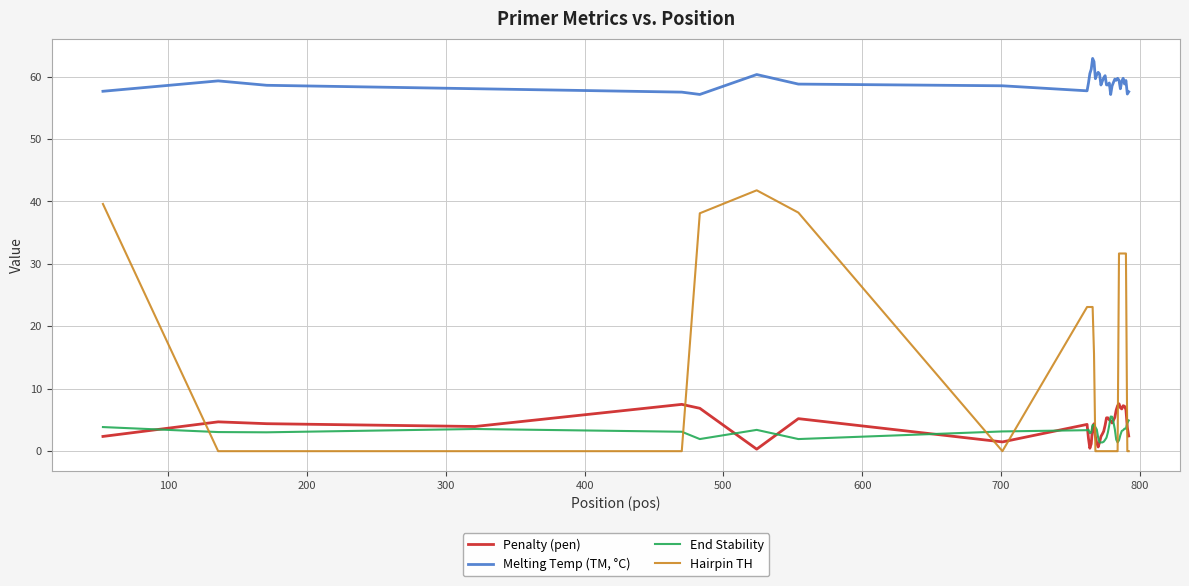

Which series has the widest spread of values?

Hairpin TH